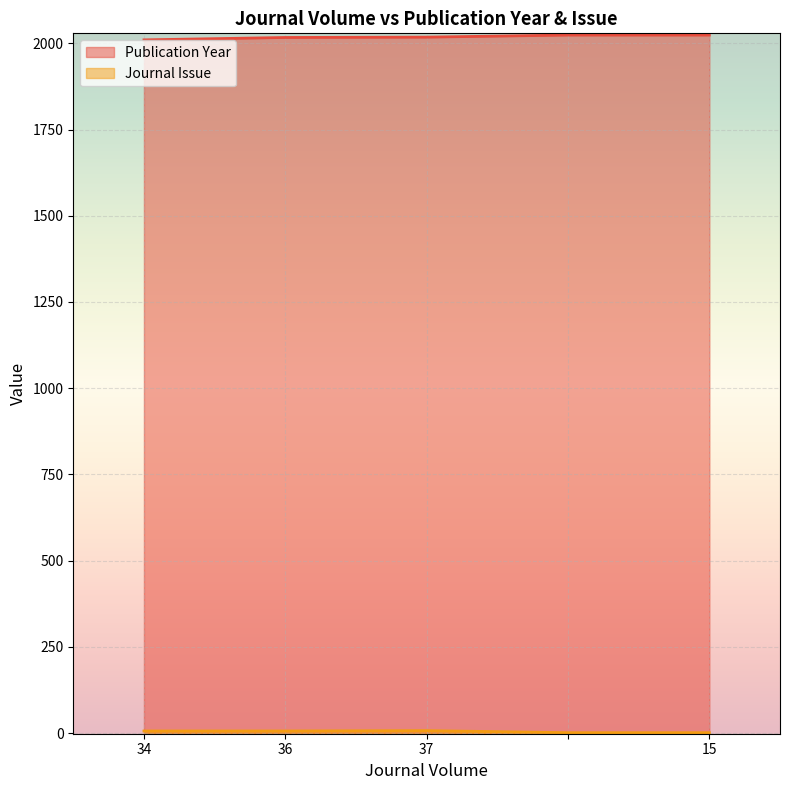

Is it true that Journal Issue equals 1 at ?

False